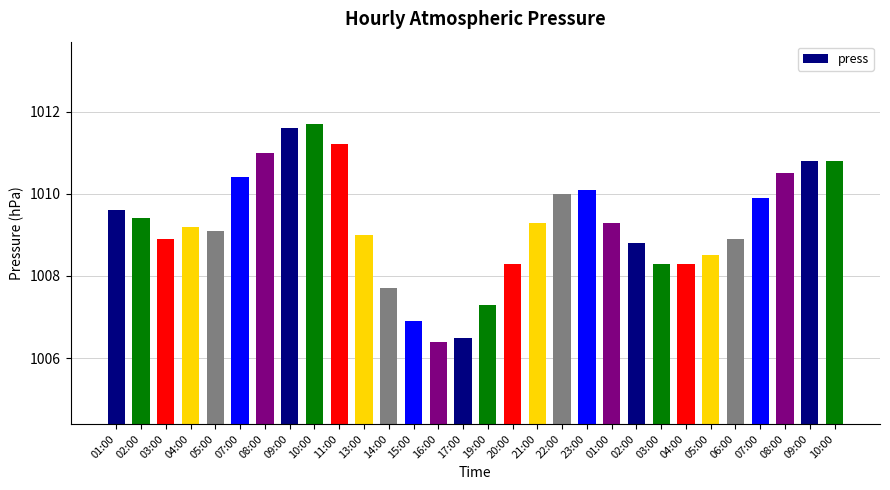

Does the chart contain any negative values?

No